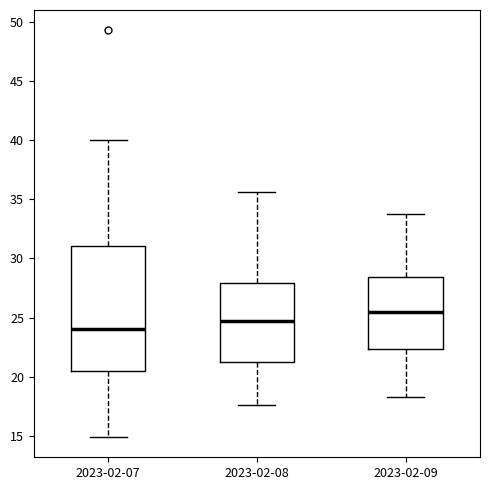

Which box's median line is the highest?

2023-02-09